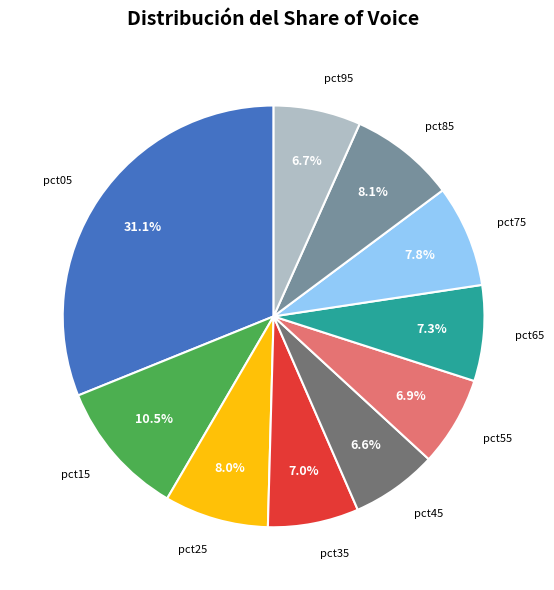

Is there any slice that represents more than half of the pie?

No